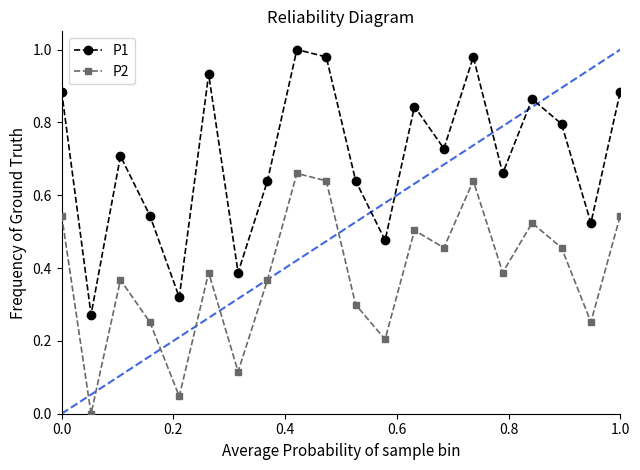

Which series has the largest total across all categories?

P1